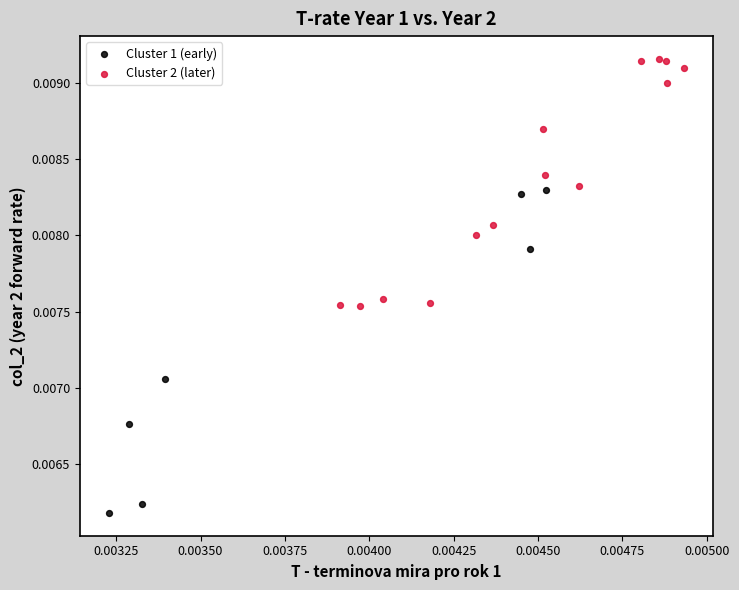

Which series has the largest Y range (max minus min)?

Cluster 1 (early)